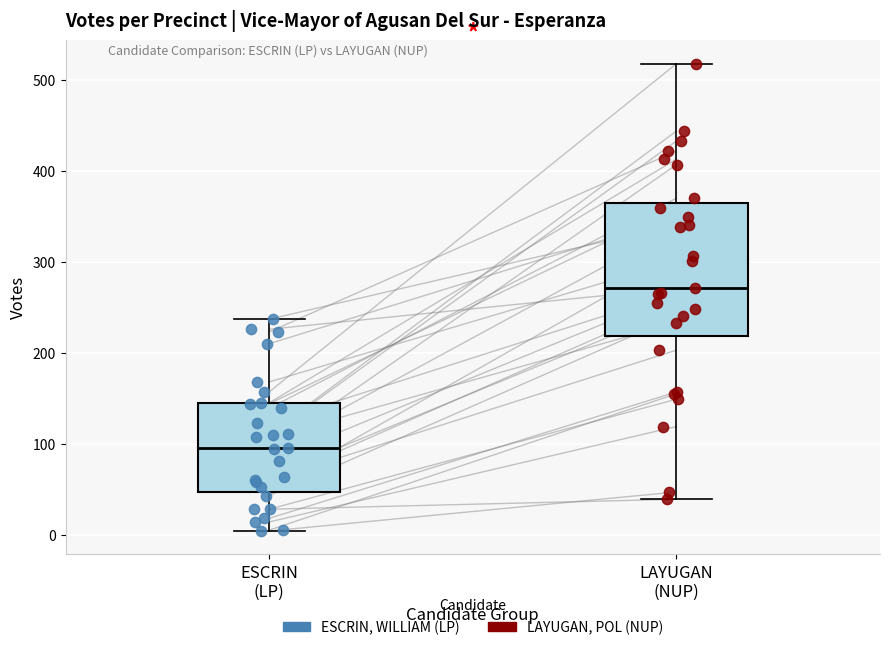

Where does the median line of the box for LAYUGAN (NUP) sit on the y-axis? The values are not printed on the chart, so give them approximately, as read against the axis.

270